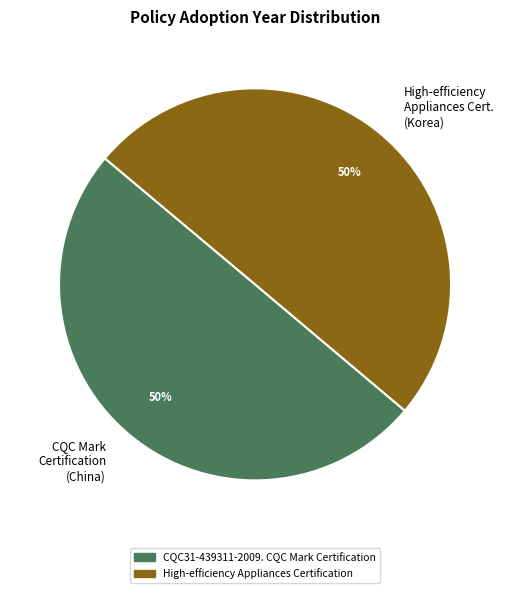

Do CQC Mark Certification (China) and High-efficiency Appliances Cert. (Korea) together represent more than half of the pie?

Yes